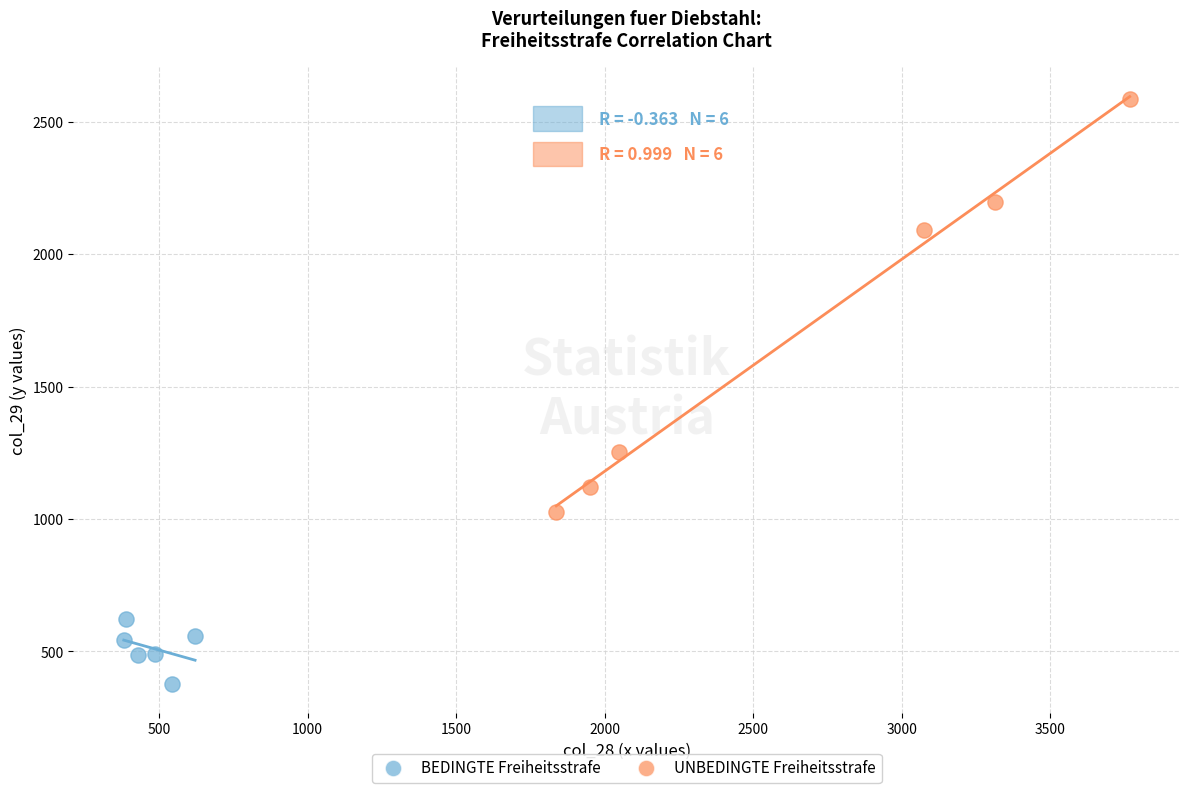

What are all the series names shown in the legend?

BEDINGTE Freiheitsstrafe, UNBEDINGTE Freiheitsstrafe